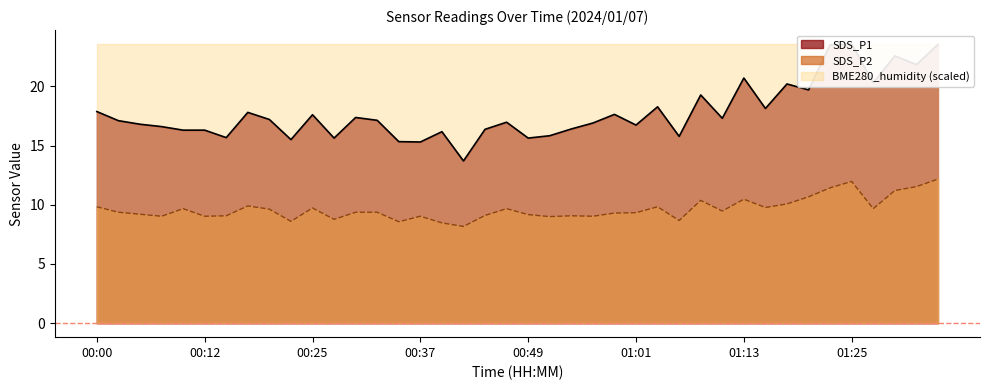

The SDS_P2 series shows 12.0 at 01:25. True or false?

True